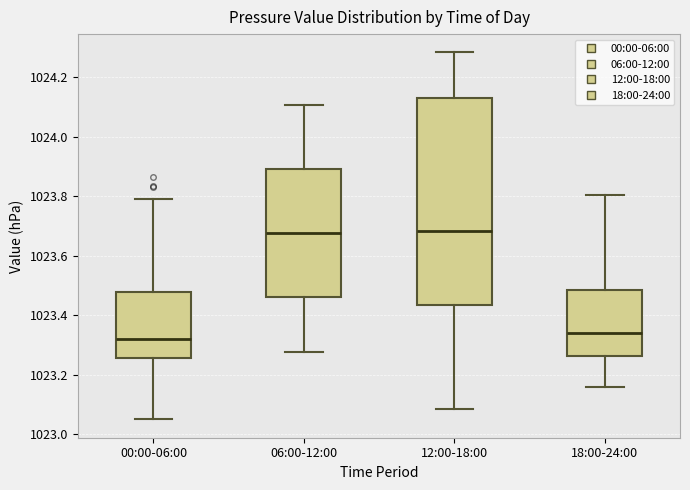

Reading left to right, transcribe this box plot: for each box, give where its median line is, the range the box spans, and where its two whiskers end, as read against the y-axis. The values are not printed on the chart, so give them approximately, as read against the axis.

00:00-06:00: median 1023.32, box 1023.26 to 1023.48, whiskers 1023.06 to 1023.80
06:00-12:00: median 1023.68, box 1023.46 to 1023.90, whiskers 1023.28 to 1024.10
12:00-18:00: median 1023.68, box 1023.44 to 1024.14, whiskers 1023.08 to 1024.28
18:00-24:00: median 1023.34, box 1023.26 to 1023.48, whiskers 1023.16 to 1023.80